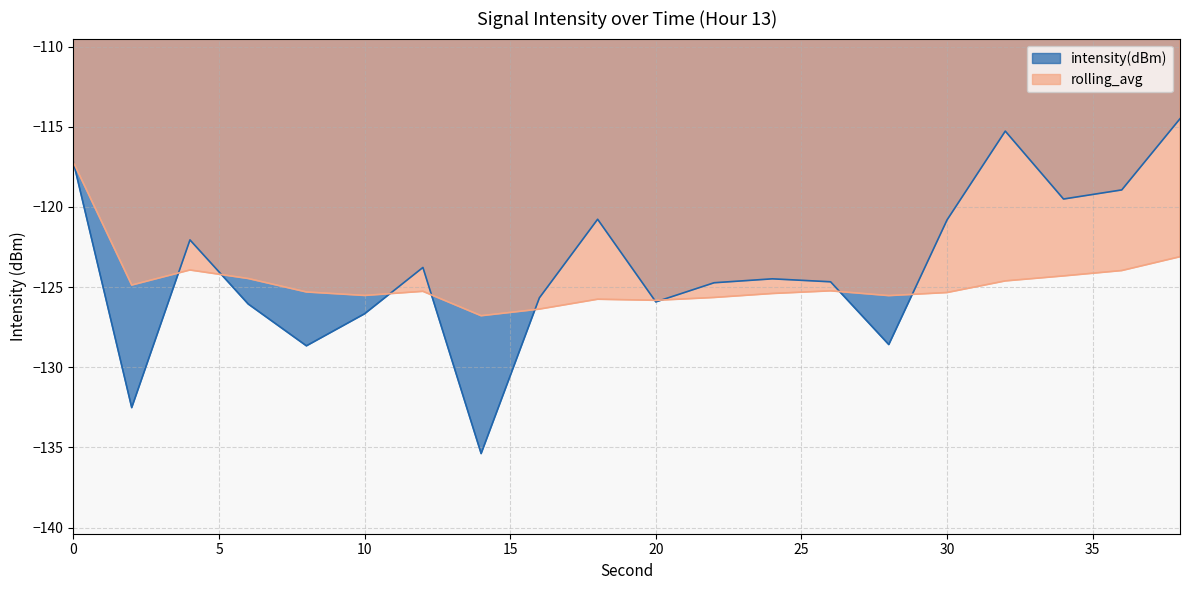

What is the value of the intensity(dBm) point at the 5th from the left?

-128.7